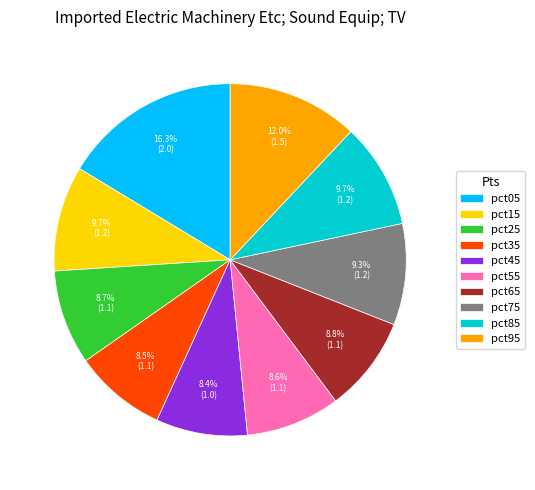

The pct95 slice represents 26% of the pie. True or false?

False